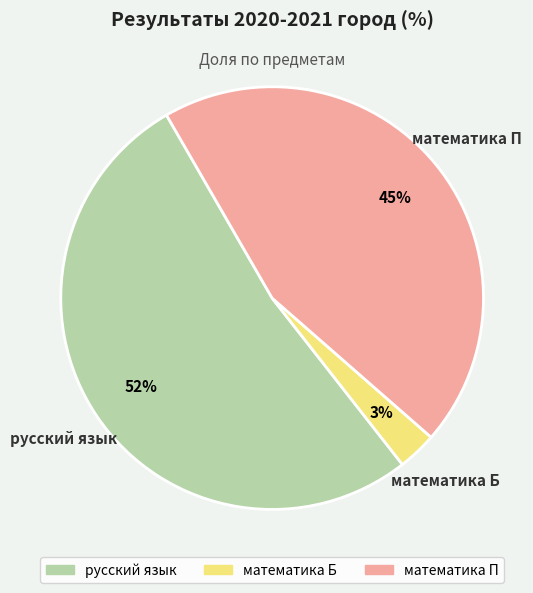

To the nearest percent, what is the average slice percentage?

33%